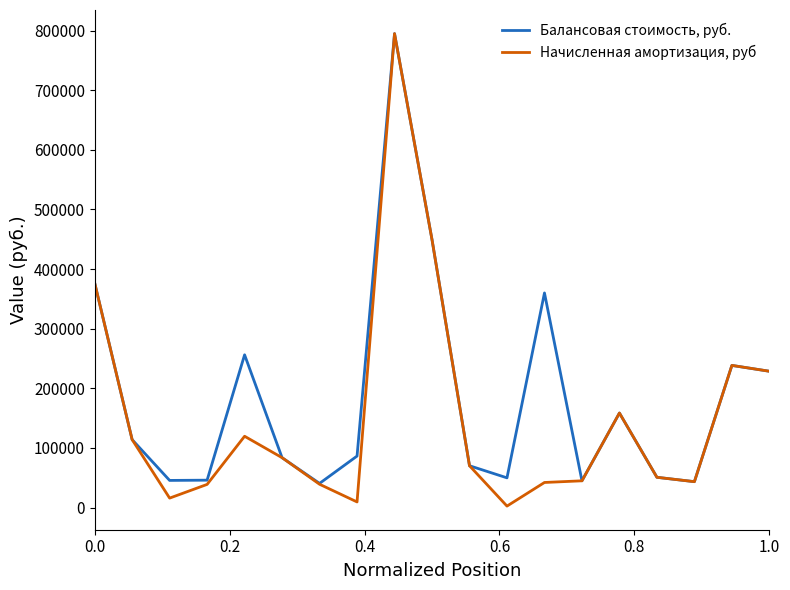

Rank the series by their average value, from lowest to highest.

Начисленная амортизация, руб, Балансовая стоимость, руб.